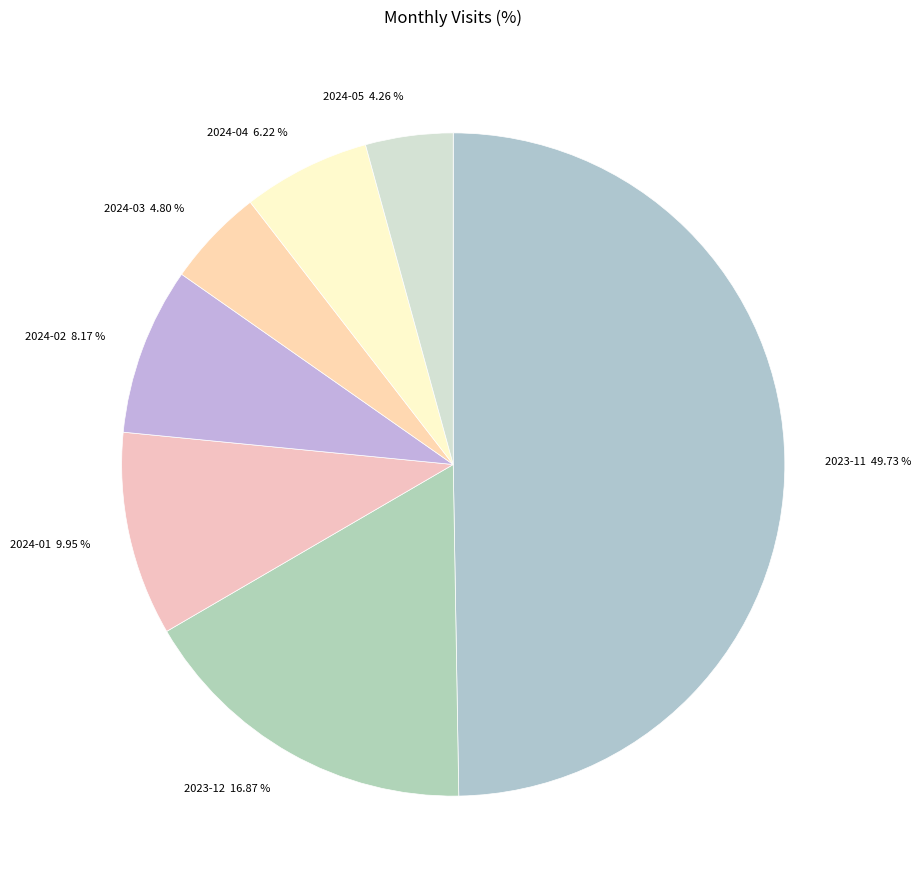

To the nearest percent, what is the difference between the 2024-01 and 2024-04 slice percentages?

4%